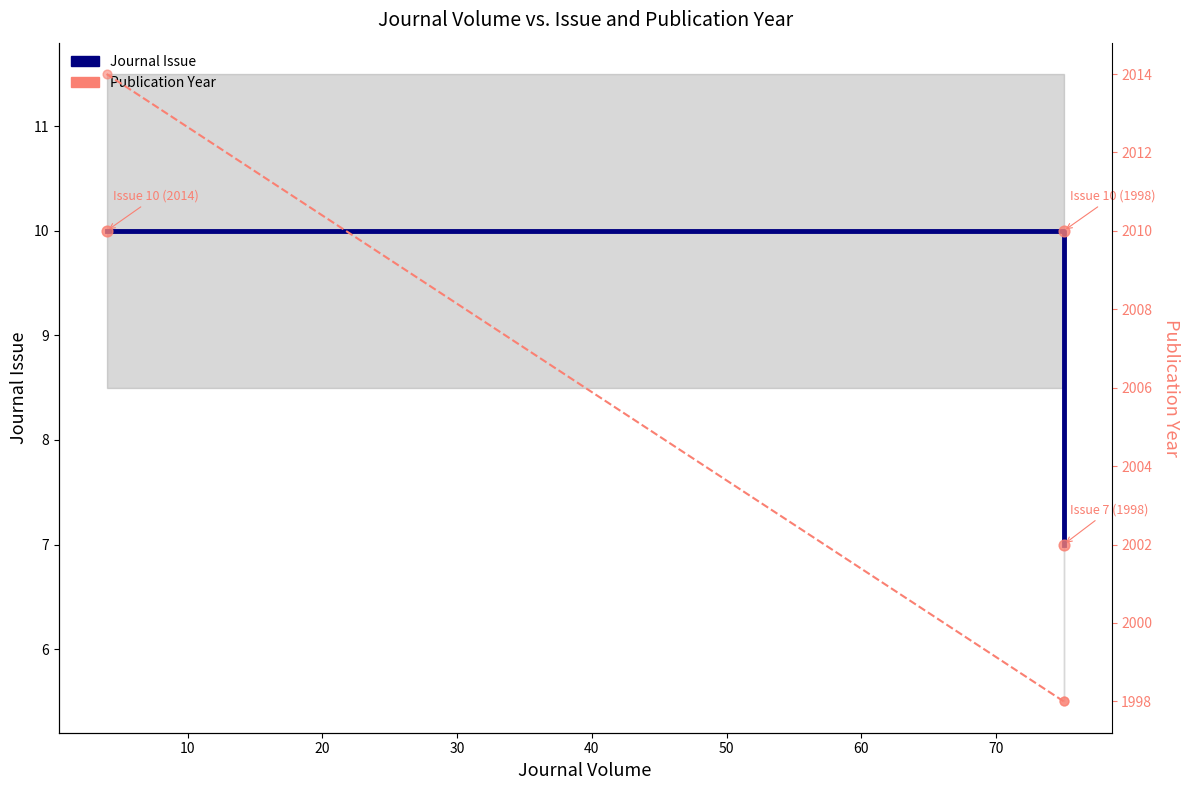

At how many categories does at least one series exceed 772?

3